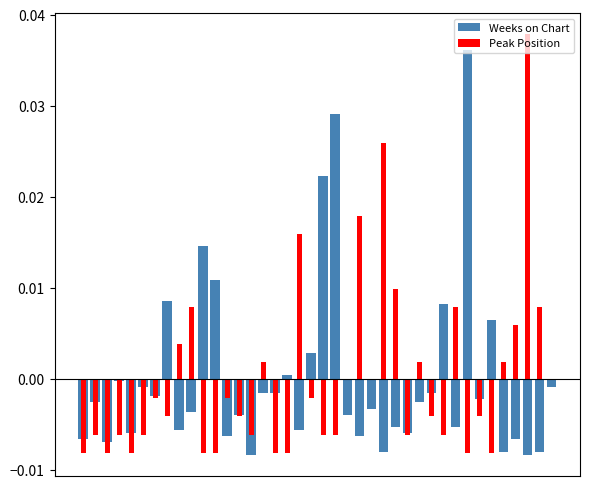

How many values in Peak Position are below zero?

27